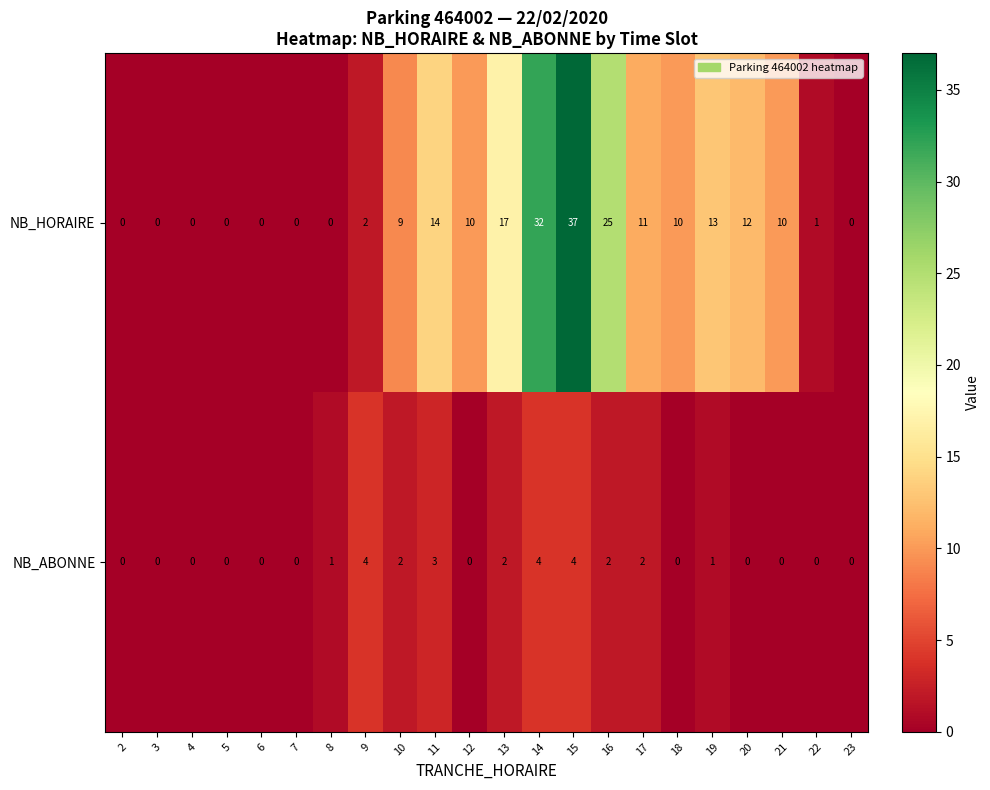

How many data points does each series have?

22